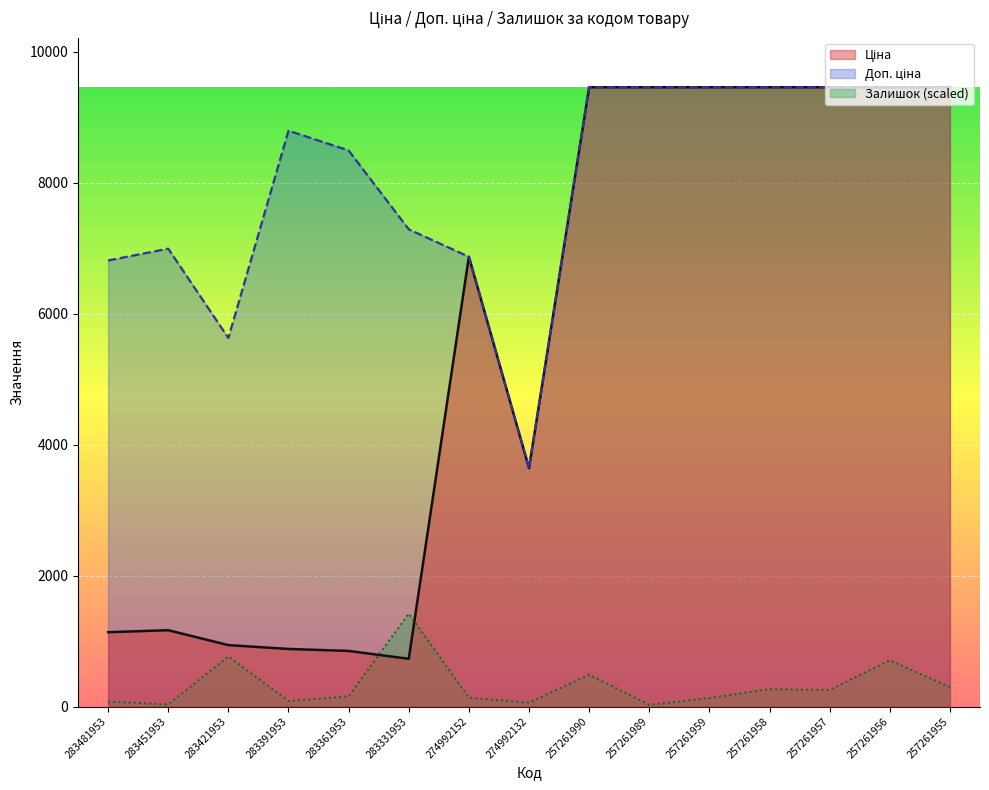

Between 283481953 and 283451953, which series saw the biggest shift?

Доп. ціна